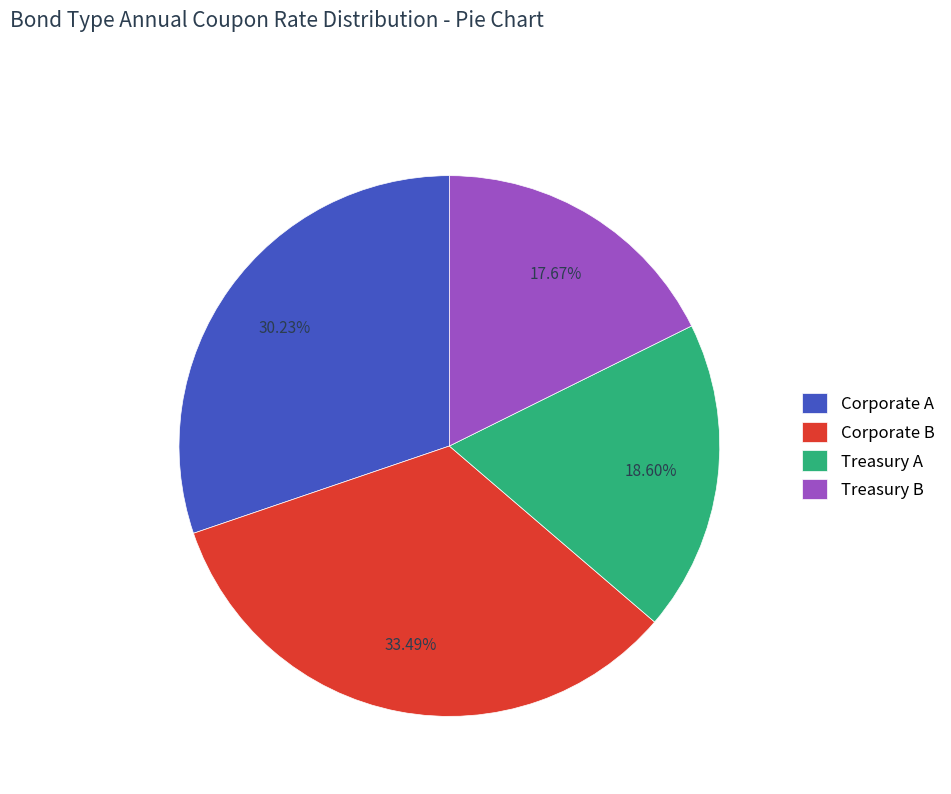

To the nearest percent, what portion does Corporate B represent?

33%